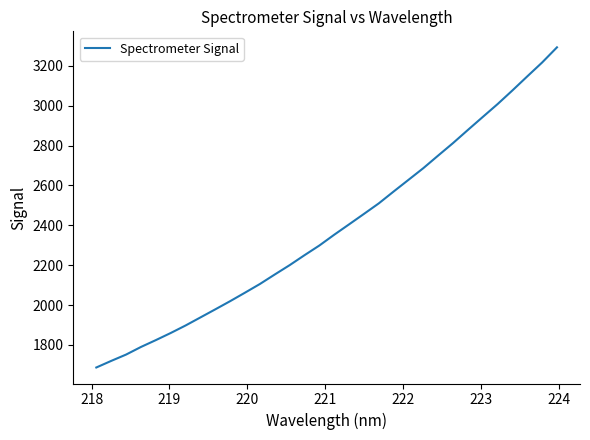

What is the minimum value shown in the chart?

1686.7